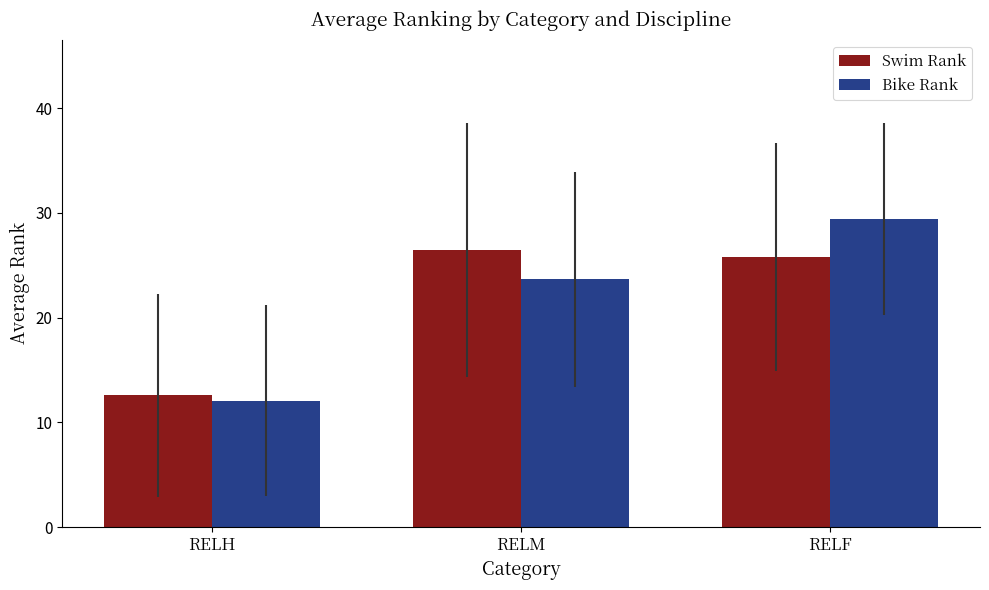

True or false: Swim Rank has a value of 26.4 at RELM.

True